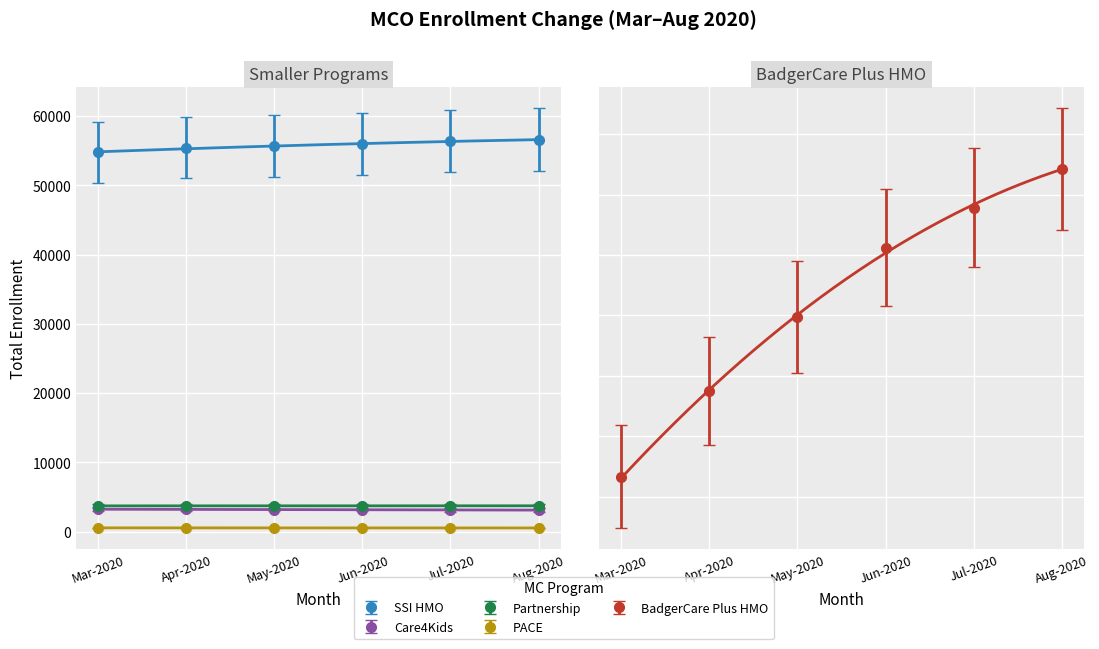

What is the minimum value shown in the chart?

550.0